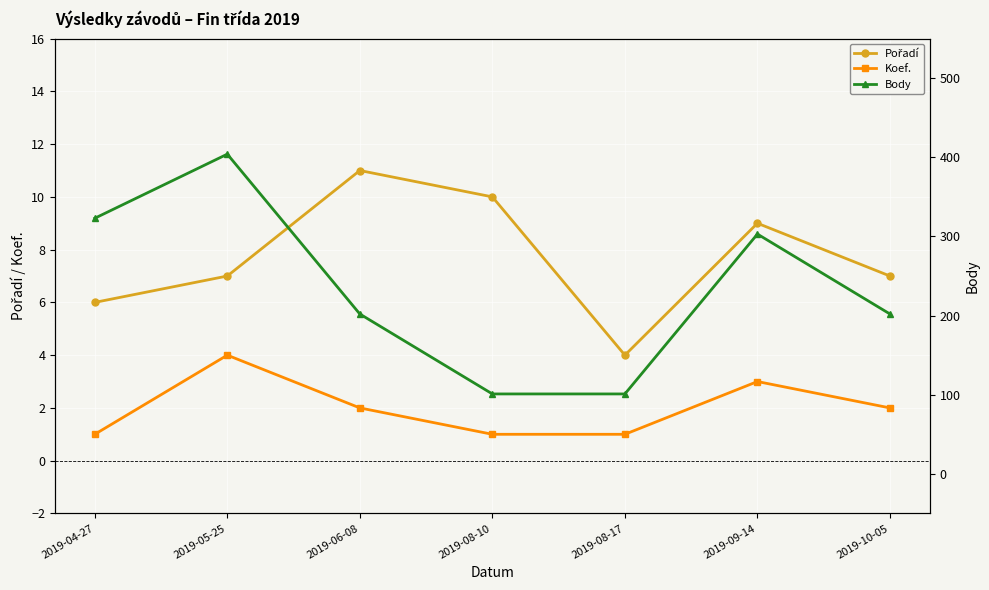

What is the difference between the second highest and second lowest values in the Koef. series?

2